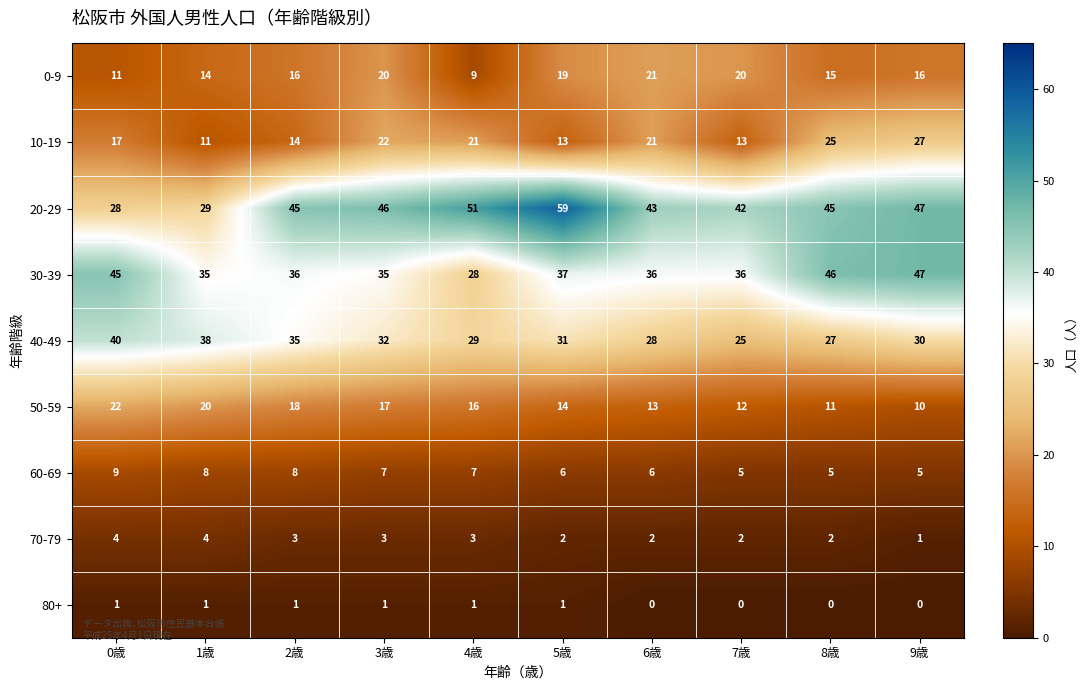

What is the minimum value for 30-39?

28